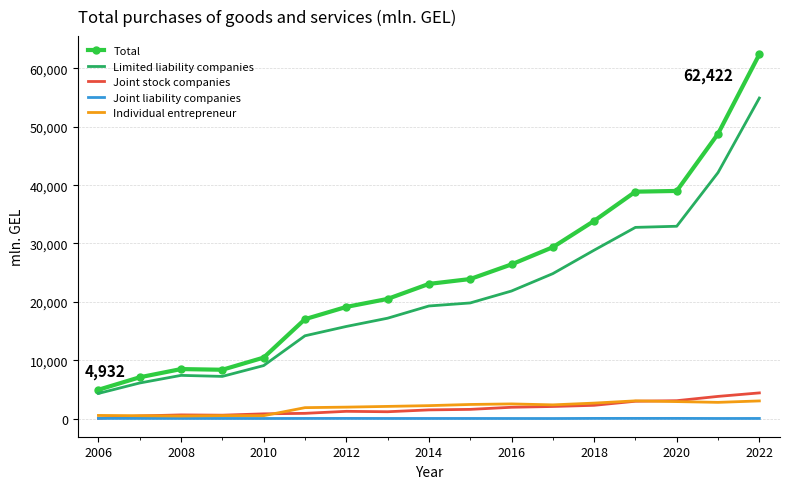

How many distinct data groups are displayed?

5